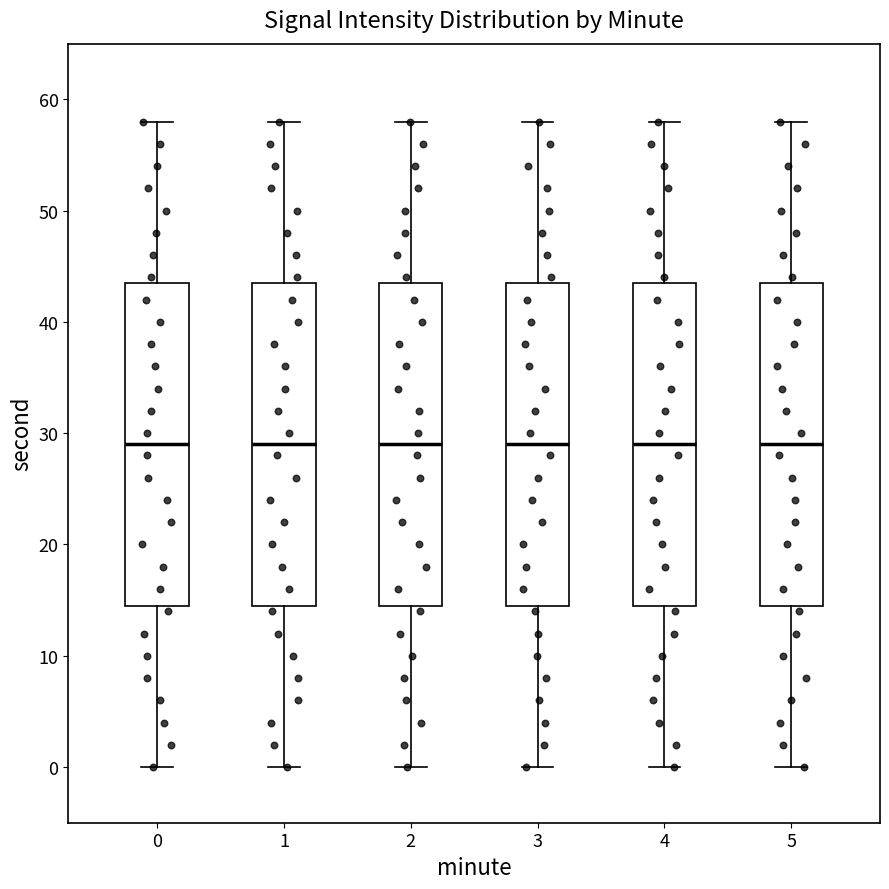

Reading left to right, transcribe this box plot: for each box, give where its median line is, the range the box spans, and where its two whiskers end, as read against the y-axis. The values are not printed on the chart, so give them approximately, as read against the axis.

0: median 29, box 15 to 44, whiskers 0 to 58
1: median 29, box 15 to 44, whiskers 0 to 58
2: median 29, box 15 to 44, whiskers 0 to 58
3: median 29, box 15 to 44, whiskers 0 to 58
4: median 29, box 15 to 44, whiskers 0 to 58
5: median 29, box 15 to 44, whiskers 0 to 58